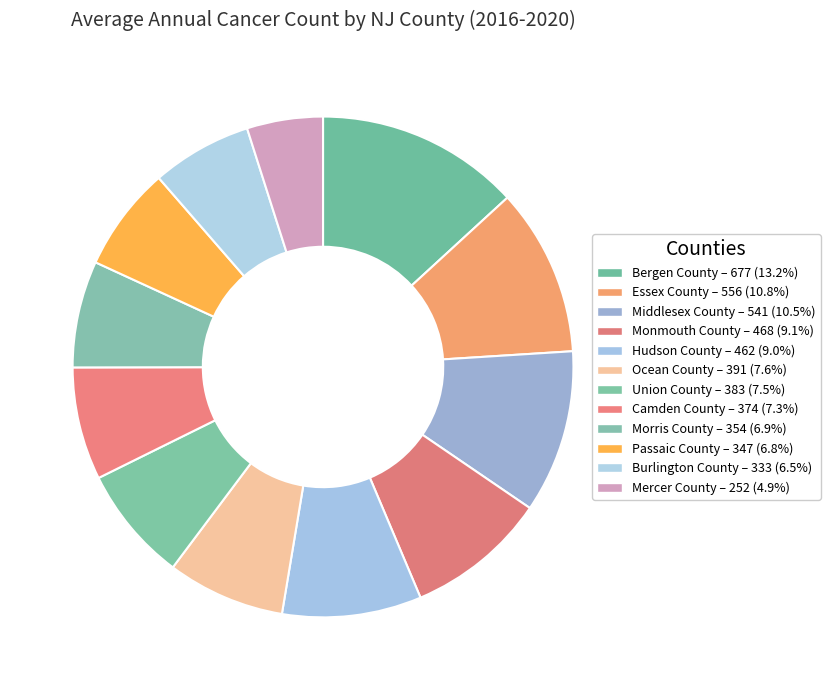

Combined, do Camden County and Essex County account for over 50%?

No